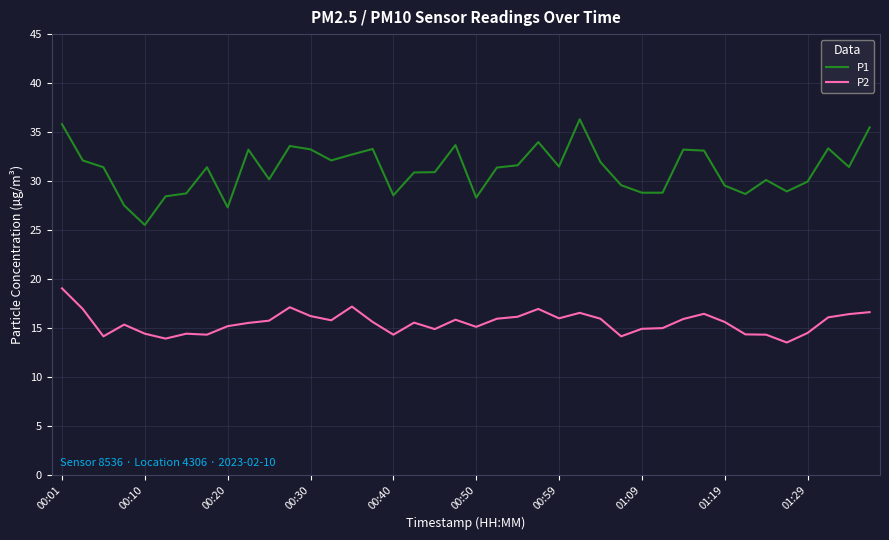

List the series in order of their overall mean, highest first.

P1, P2